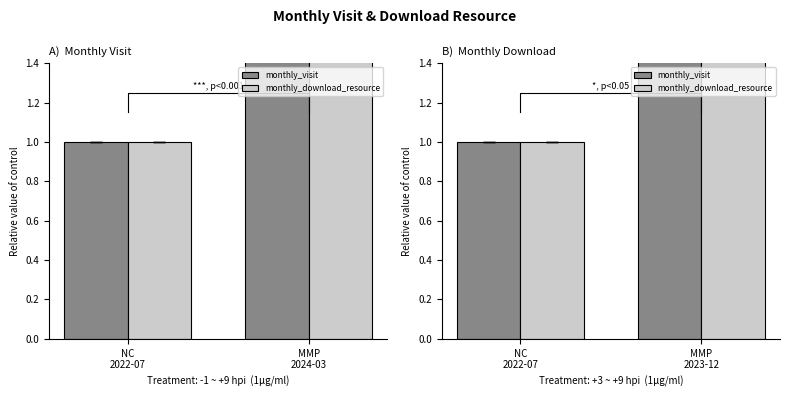

What are all the series names shown in the legend?

monthly_visit, monthly_download_resource